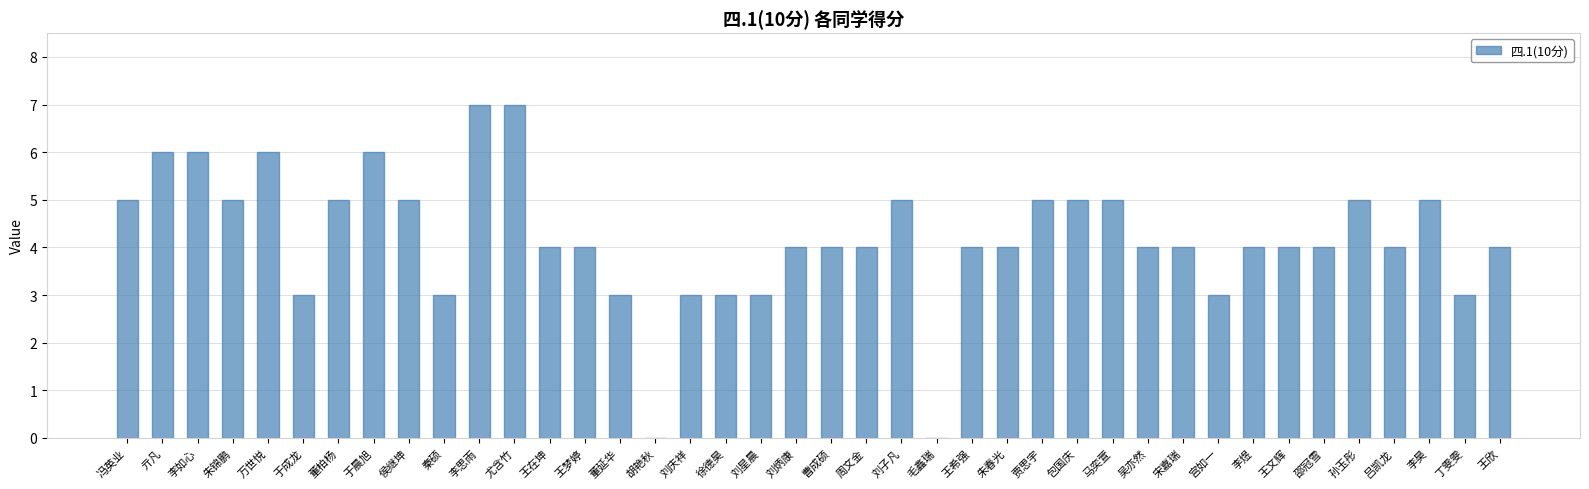

Is it true that the value at 李煜 is 7?

False